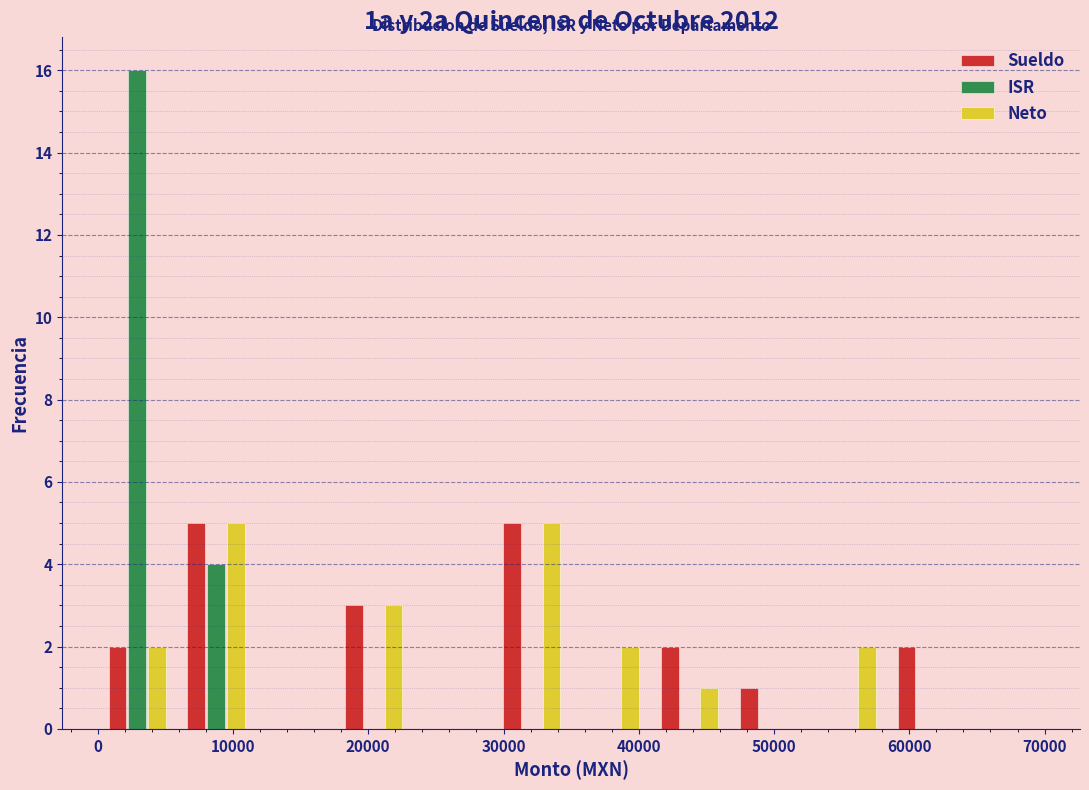

Reading left to right, list every range on the x-axis with the height of the bar of each series over it. Neither the bar edges nor the heights are printed on the chart, so give them approximately, as read against the axes.

0 to 6000: Sueldo=2	ISR=16	Neto=2
6000 to 12000: Sueldo=5	ISR=4	Neto=5
12000 to 18000: Sueldo=0	ISR=0	Neto=0
18000 to 23000: Sueldo=3	ISR=0	Neto=3
23000 to 29000: Sueldo=0	ISR=0	Neto=0
29000 to 35000: Sueldo=5	ISR=0	Neto=5
35000 to 41000: Sueldo=0	ISR=0	Neto=2
41000 to 47000: Sueldo=2	ISR=0	Neto=1
47000 to 53000: Sueldo=1	ISR=0	Neto=0
53000 to 58000: Sueldo=0	ISR=0	Neto=2
58000 to 64000: Sueldo=2	ISR=0	Neto=0
64000 to 70000: Sueldo=0	ISR=0	Neto=0